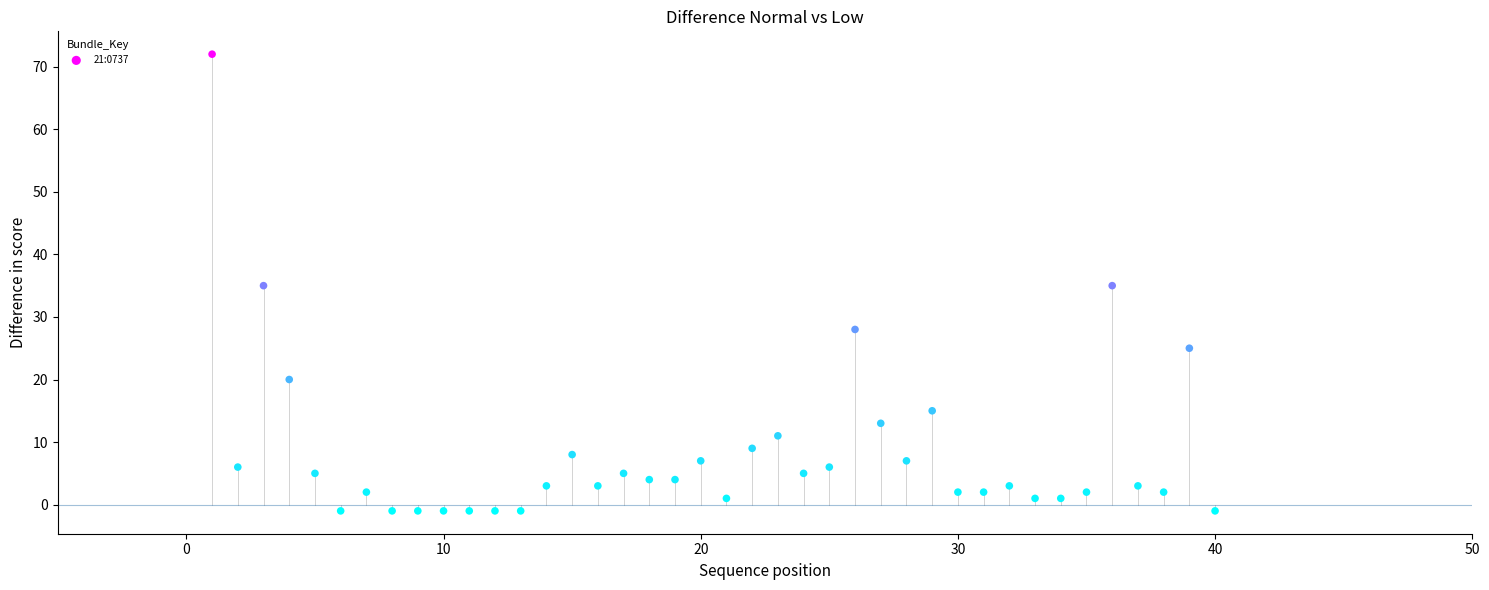

What is the range of Y values (max minus min)?

73